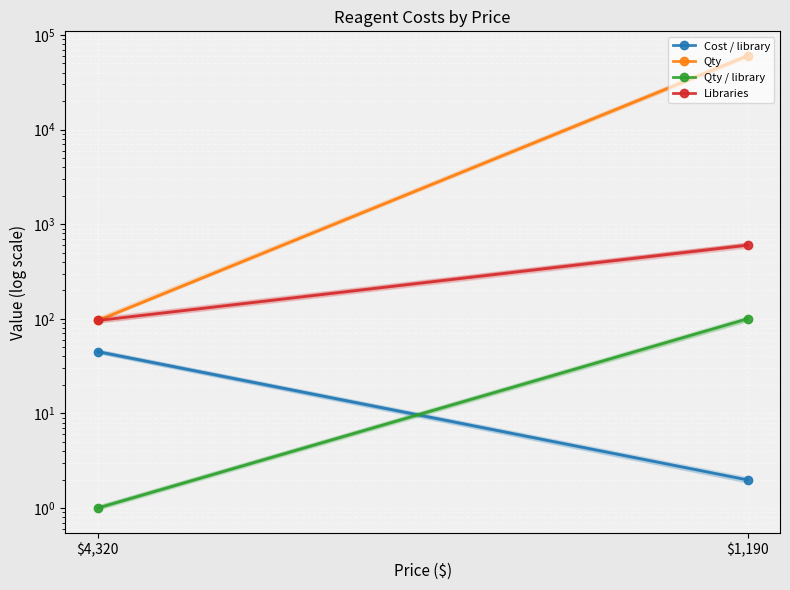

How many data points in Libraries are less than 600?

1